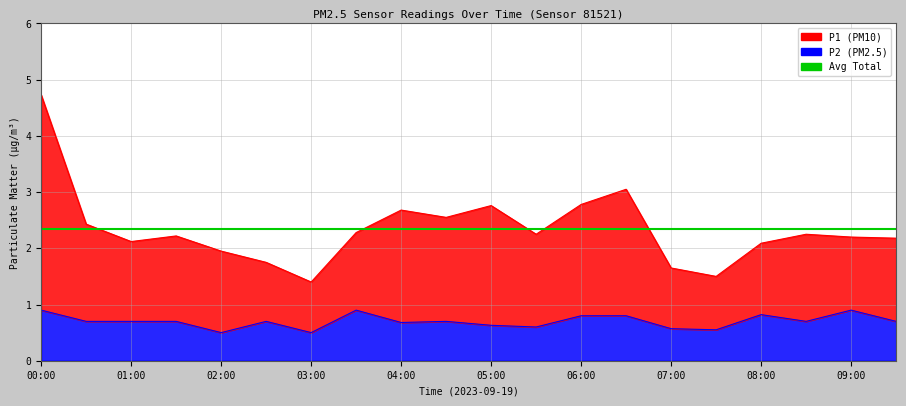

Which label corresponds to the largest value in the chart?

00:00